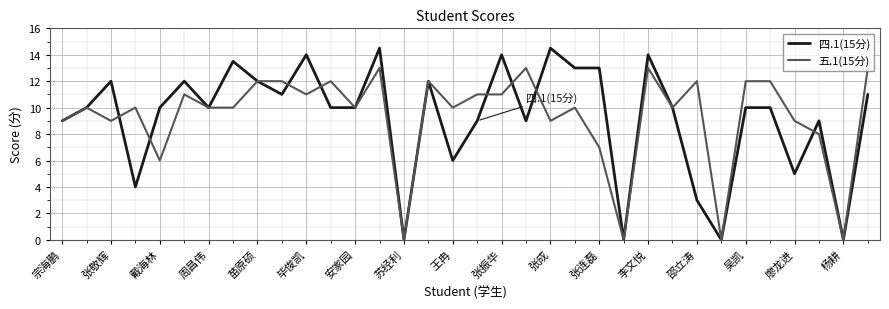

Does the chart have visible grid lines?

Yes